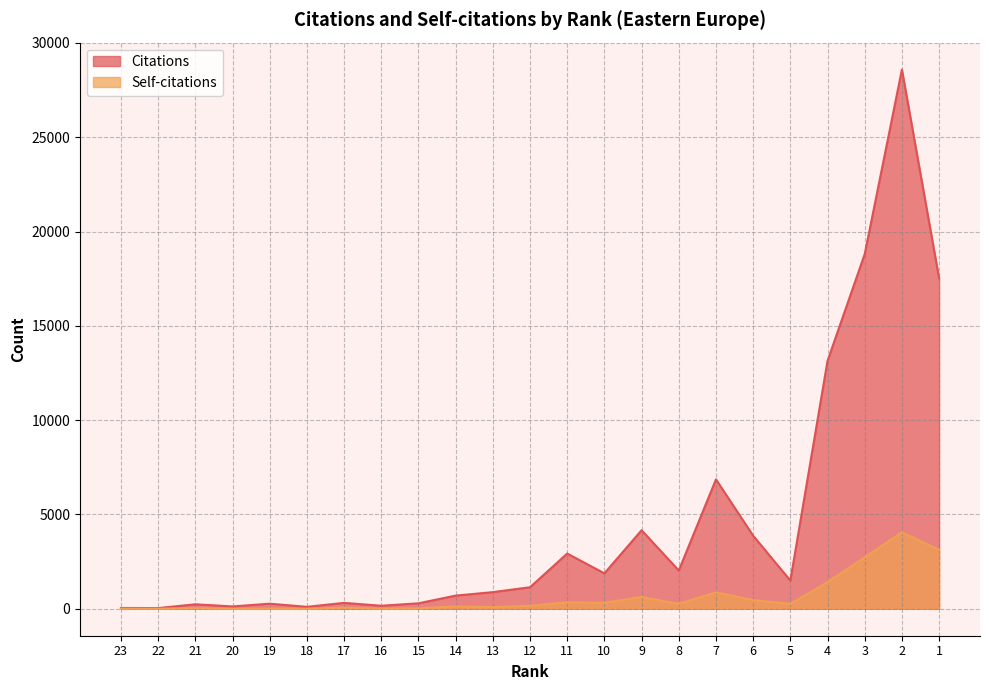

Which category has the highest value across all series?

2